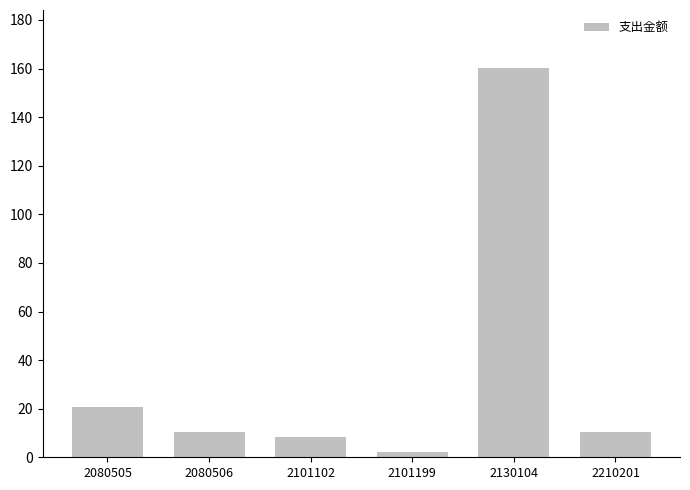

The value at 2130104 is 93.2. True or false?

False